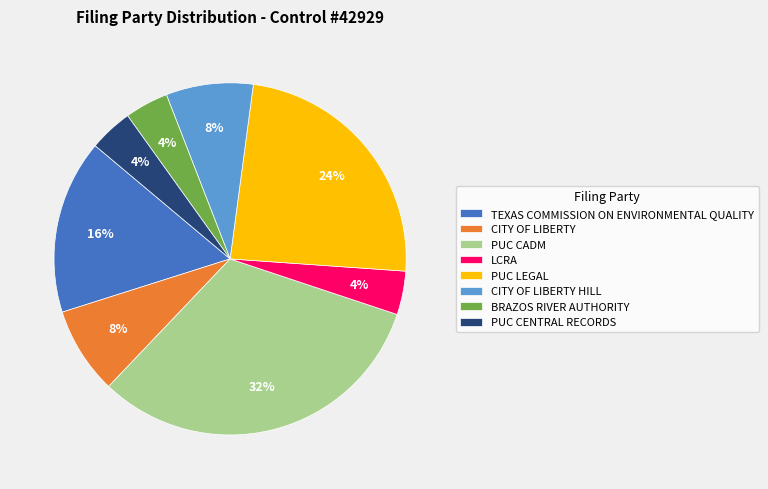

What percentage is the CITY OF LIBERTY slice, to the nearest percent?

8%